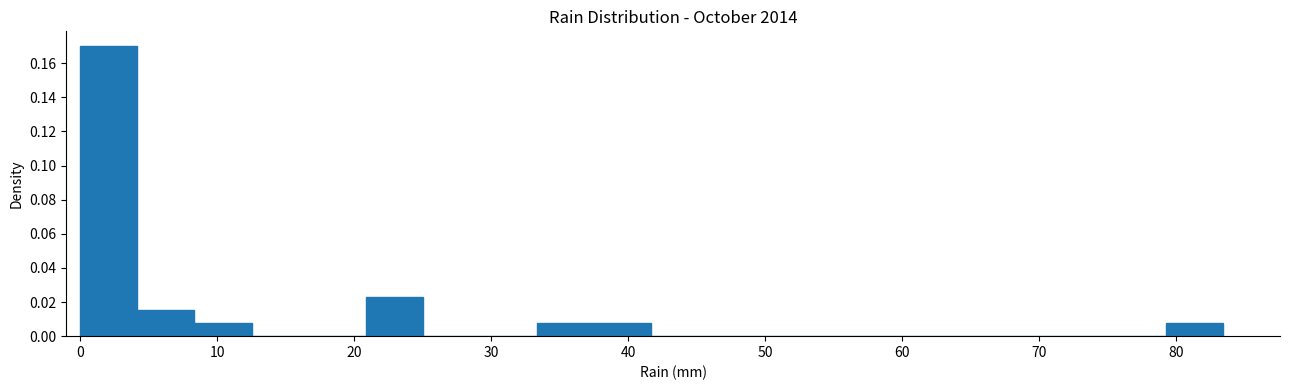

Reading left to right, transcribe this chart: for each bar, give the range it covers on the x-axis and its height. Neither the bar edges nor the heights are printed on the chart, so give them approximately, as read against the axes.

0 to 4: 0.170
4 to 8: 0.016
8 to 13: 0.008
13 to 17: 0
17 to 21: 0
21 to 25: 0.024
25 to 29: 0
29 to 33: 0
33 to 38: 0.008
38 to 42: 0.008
42 to 46: 0
46 to 50: 0
50 to 54: 0
54 to 58: 0
58 to 63: 0
63 to 67: 0
67 to 71: 0
71 to 75: 0
75 to 79: 0
79 to 83: 0.008